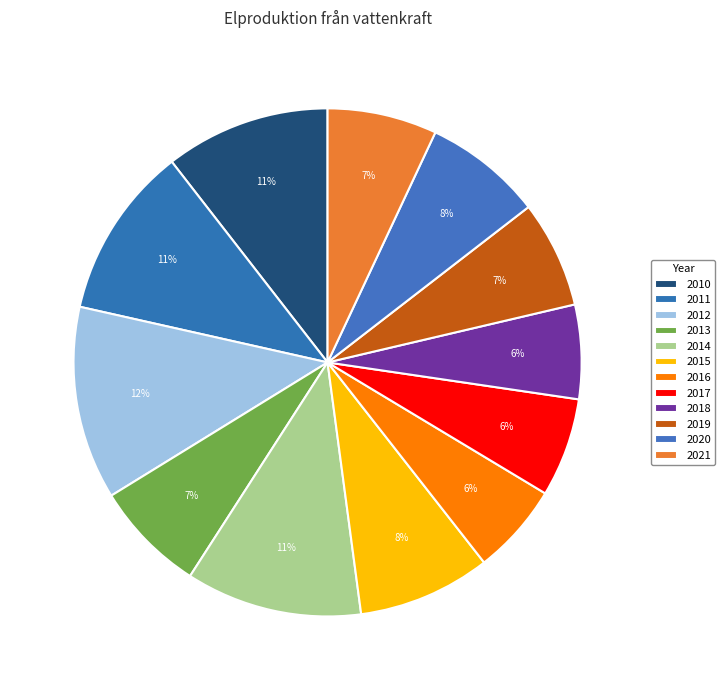

Does 2014 represent more than half of the total?

No